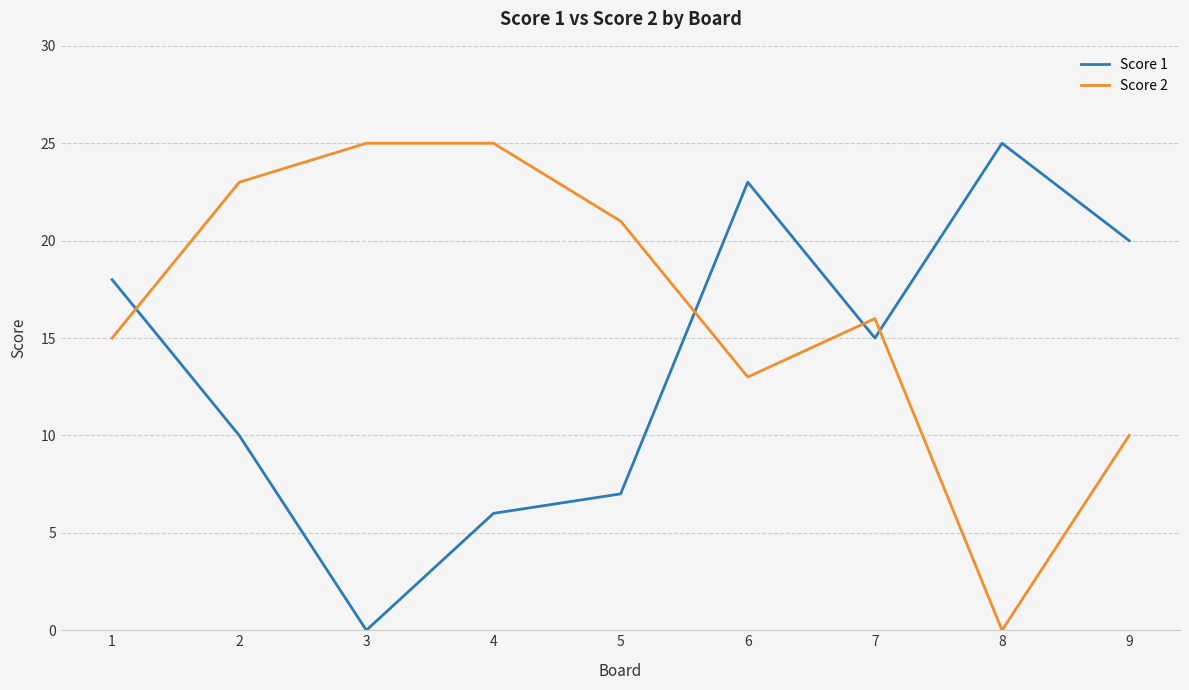

What is the difference between the maximum and minimum values in the Score 2 series?

25